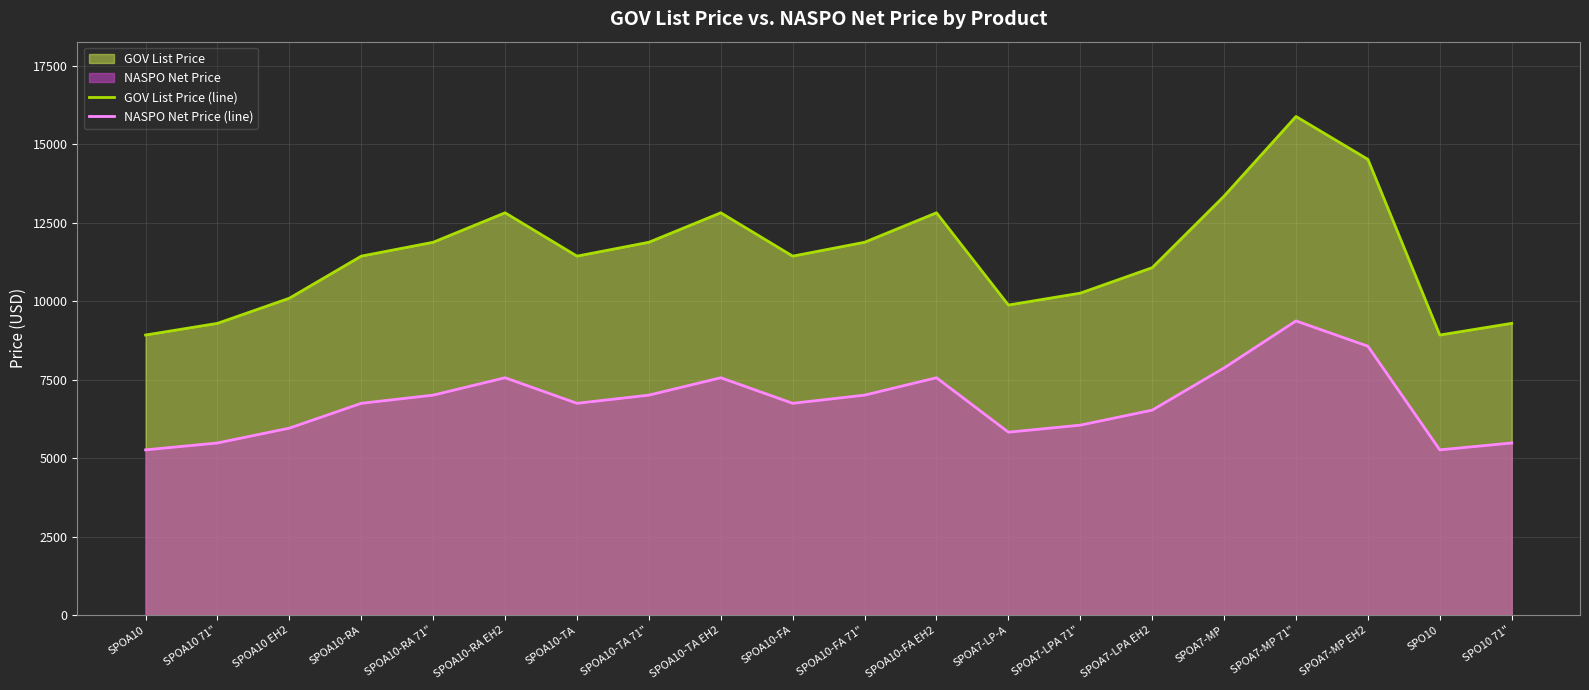

Reading left to right, extract all data points from this chart.

GOV List Price (line): 8922.0	9294.0	10095.0	11435.0	11877.0	12816.0	11435.0	11877.0	12816.0	11435.0	11877.0	12816.0	9877.0	10256.0	11067.0	13347.0	15884.0	14518.0	8922.0	9294.0
NASPO Net Price (line): 5264.0	5483.5	5956.1	6746.6	7007.4	7561.4	6746.6	7007.4	7561.4	6746.6	7007.4	7561.4	5827.4	6051.0	6529.5	7874.7	9371.6	8565.6	5264.0	5483.5